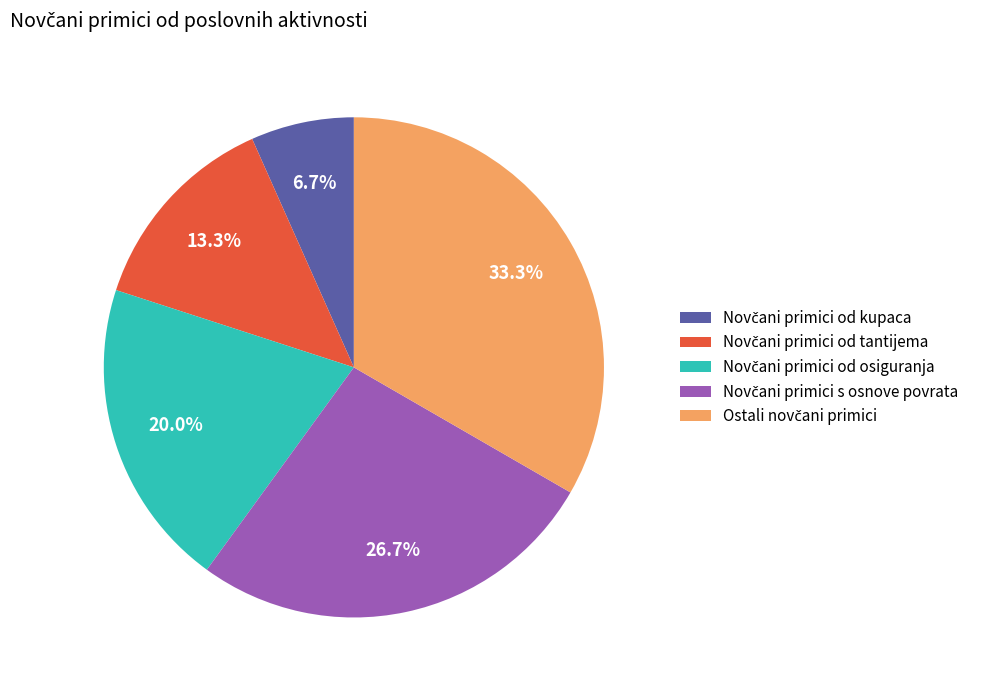

To the nearest percent, what is the average slice percentage?

20%